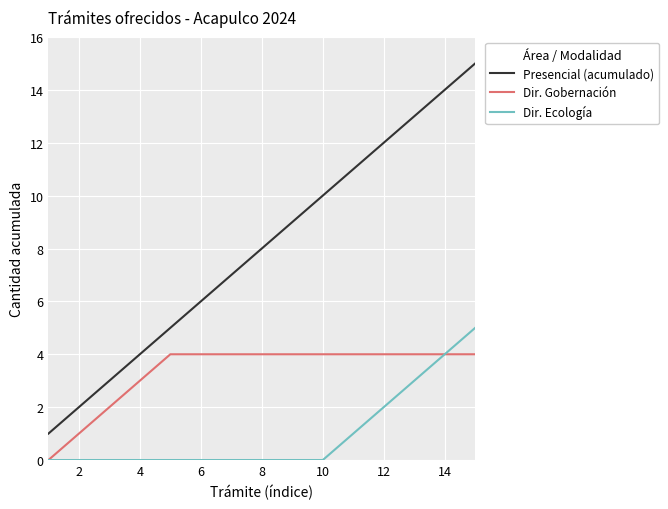

Which series has the largest range (max minus min)?

Presencial (acumulado)